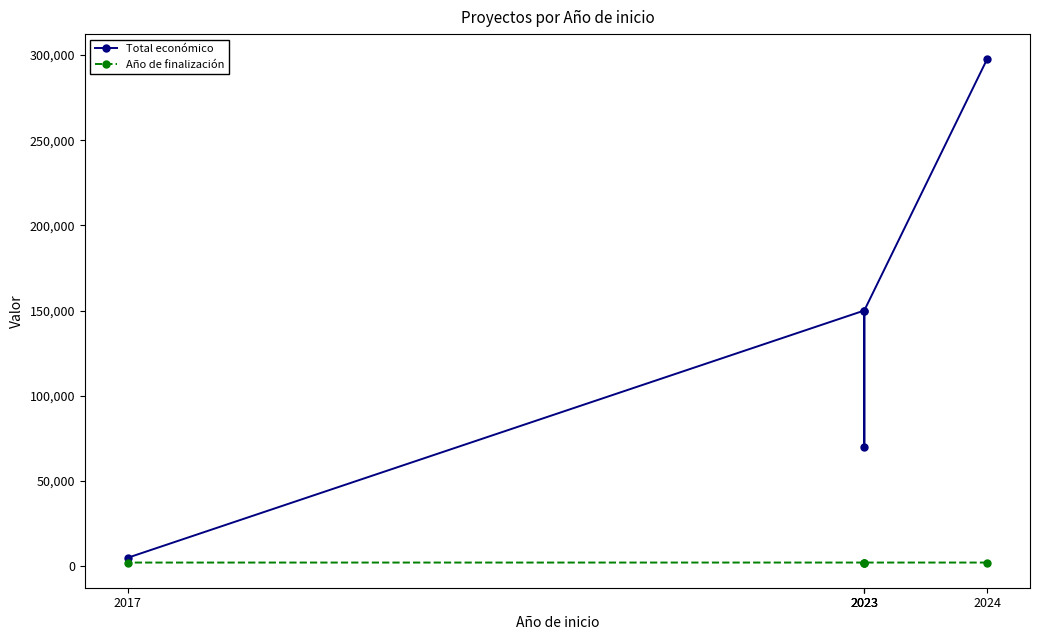

List the labels in order of Año de finalización value, largest first.

2023, 2023, 2023, 2024, 2017